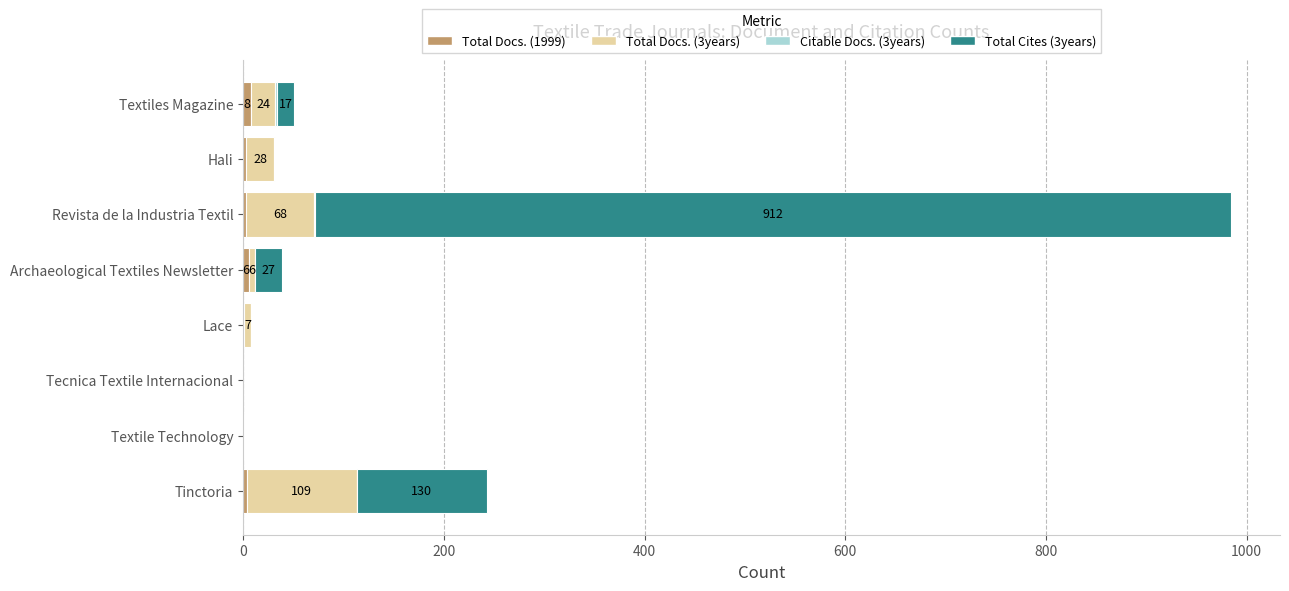

At which category is the sum across all series the highest?

Revista de la Industria Textil